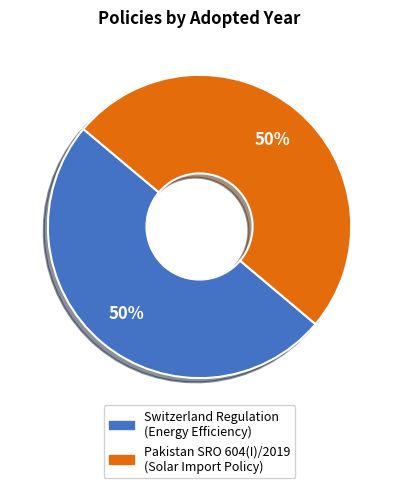

To the nearest percent, what is the average slice percentage?

50%